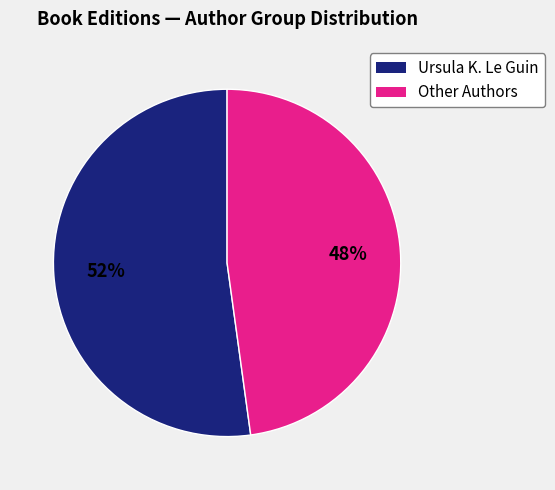

To the nearest percent, what is the average slice percentage?

50%